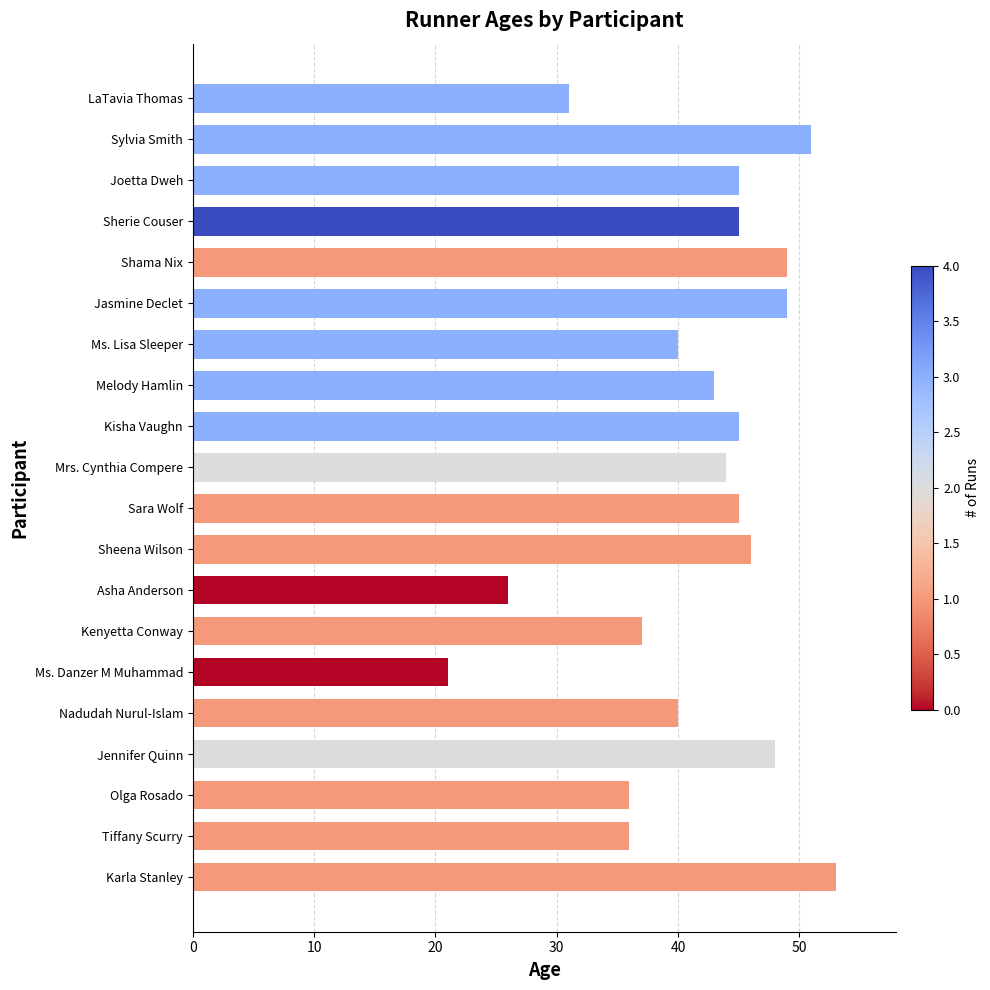

What is the minimum value shown in the chart?

21